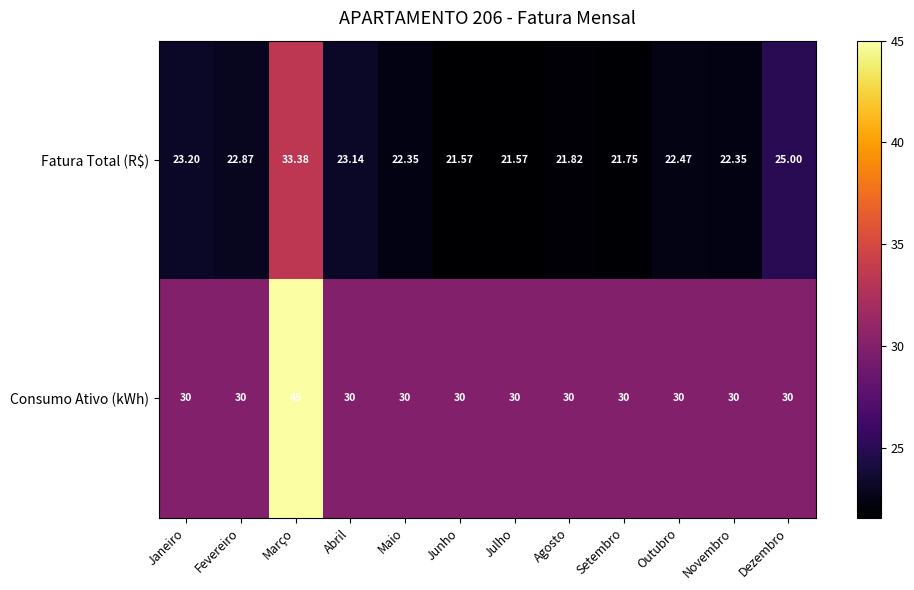

Rank the series at Novembro from highest to lowest value.

Consumo Ativo (kWh), Fatura Total (R$)